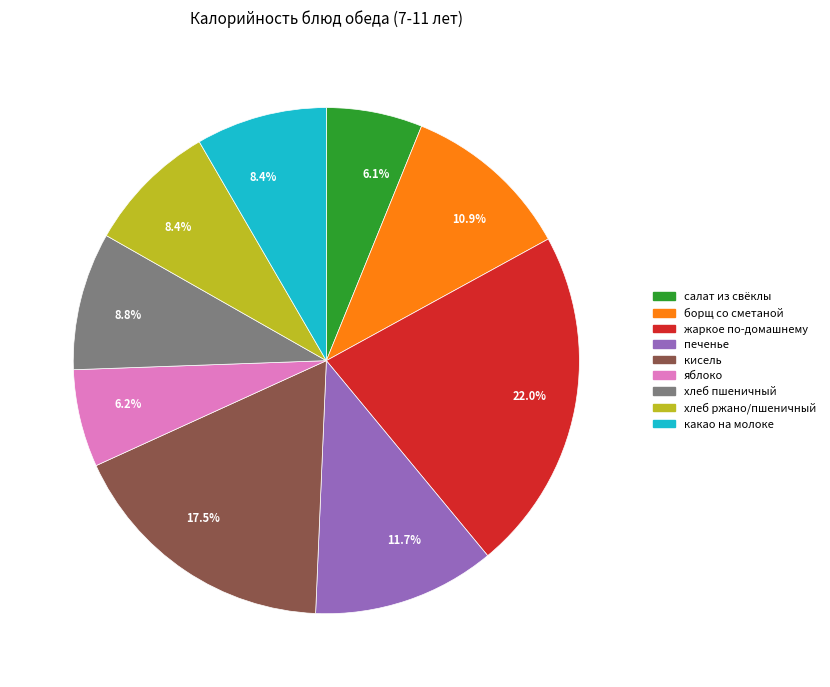

Is there a majority slice in this chart?

No